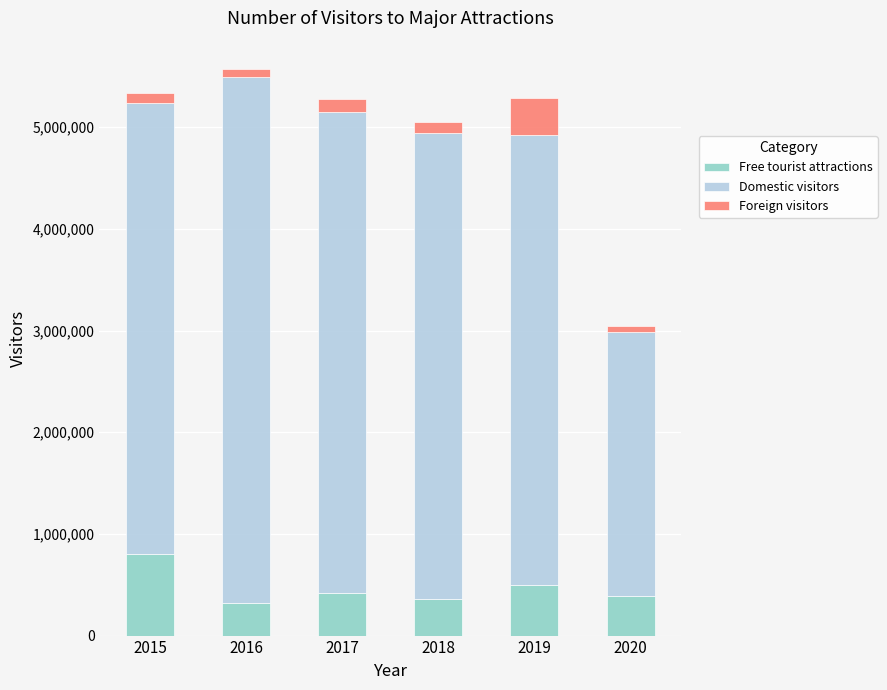

What is the minimum value for Free tourist attractions?

317202